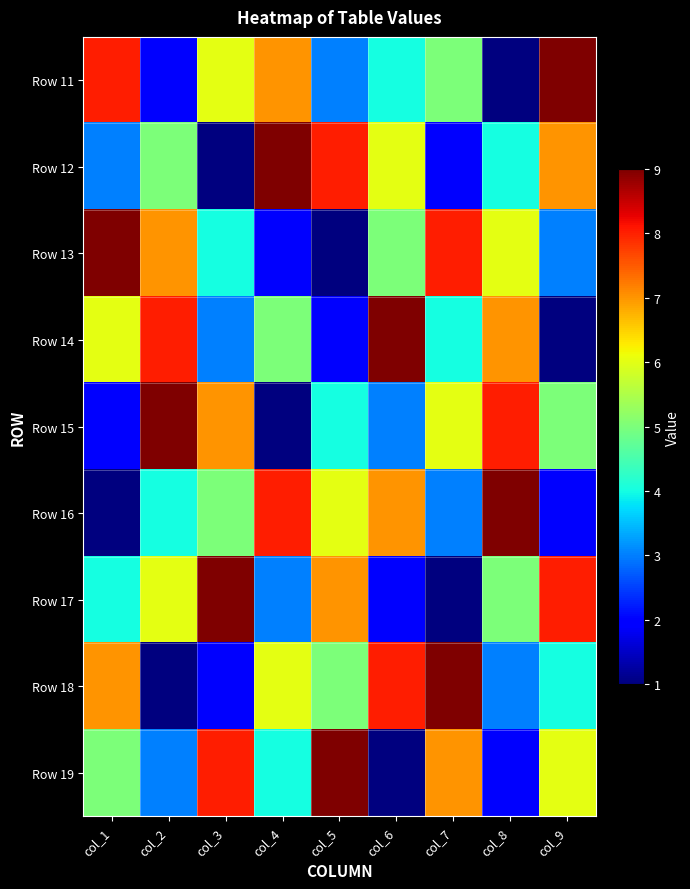

Reading left to right, what are all the values shown in this chart?

Row 11: col_1=8	col_2=2	col_3=6	col_4=7	col_5=3	col_6=4	col_7=5	col_8=1	col_9=9
Row 12: col_1=3	col_2=5	col_3=1	col_4=9	col_5=8	col_6=6	col_7=2	col_8=4	col_9=7
Row 13: col_1=9	col_2=7	col_3=4	col_4=2	col_5=1	col_6=5	col_7=8	col_8=6	col_9=3
Row 14: col_1=6	col_2=8	col_3=3	col_4=5	col_5=2	col_6=9	col_7=4	col_8=7	col_9=1
Row 15: col_1=2	col_2=9	col_3=7	col_4=1	col_5=4	col_6=3	col_7=6	col_8=8	col_9=5
Row 16: col_1=1	col_2=4	col_3=5	col_4=8	col_5=6	col_6=7	col_7=3	col_8=9	col_9=2
Row 17: col_1=4	col_2=6	col_3=9	col_4=3	col_5=7	col_6=2	col_7=1	col_8=5	col_9=8
Row 18: col_1=7	col_2=1	col_3=2	col_4=6	col_5=5	col_6=8	col_7=9	col_8=3	col_9=4
Row 19: col_1=5	col_2=3	col_3=8	col_4=4	col_5=9	col_6=1	col_7=7	col_8=2	col_9=6